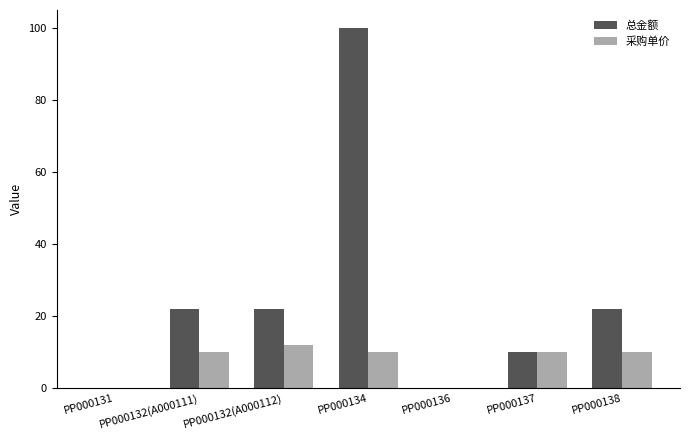

How many distinct data groups are displayed?

2